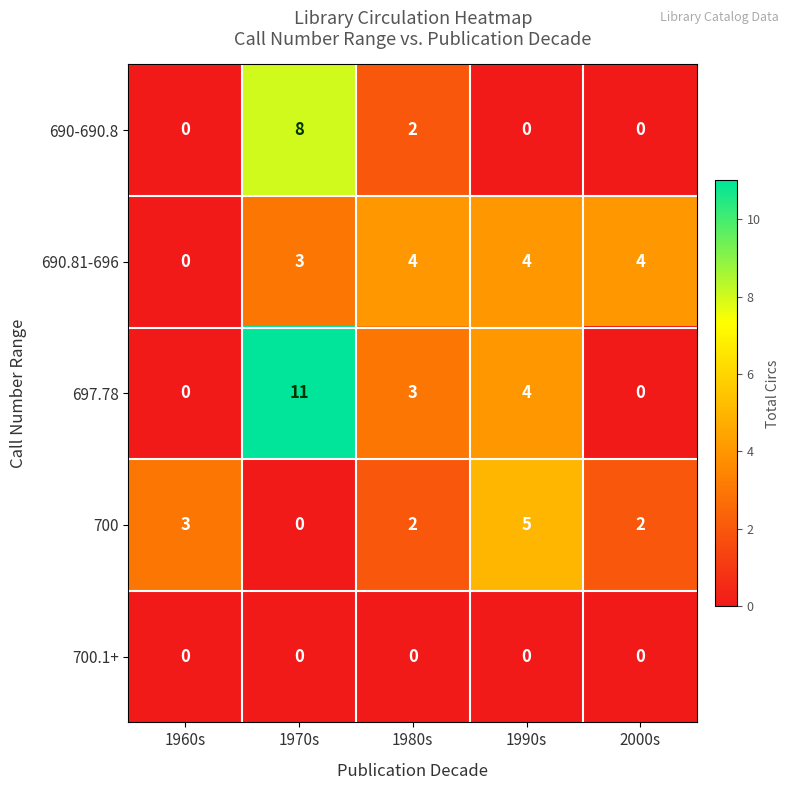

Which series has the largest range (max minus min)?

697.78